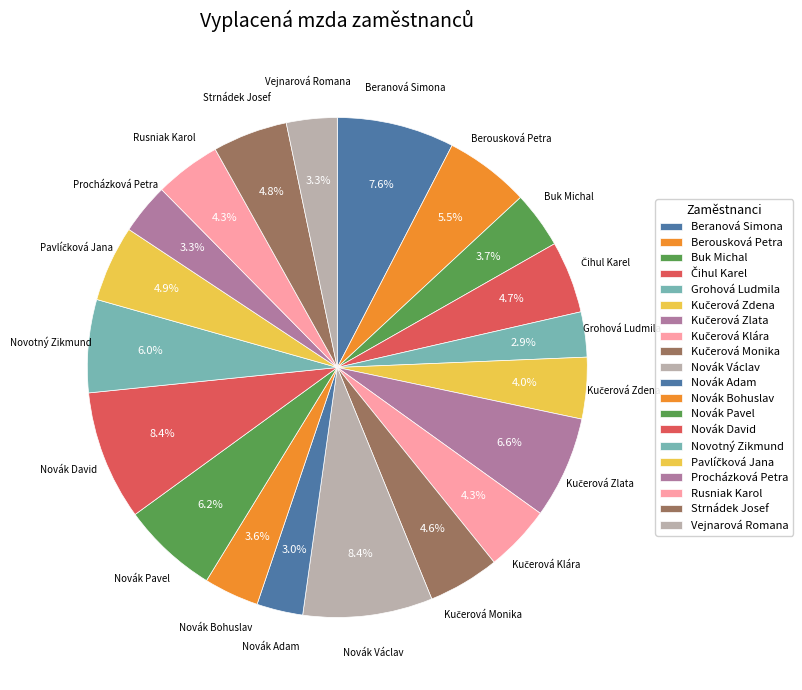

What is the smallest slice in the pie chart?

Grohová Ludmila